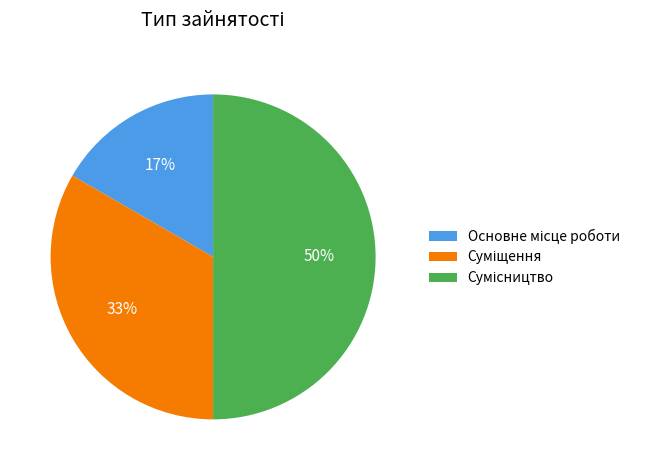

To the nearest percent, what is the difference between the largest and smallest slice percentages?

33%